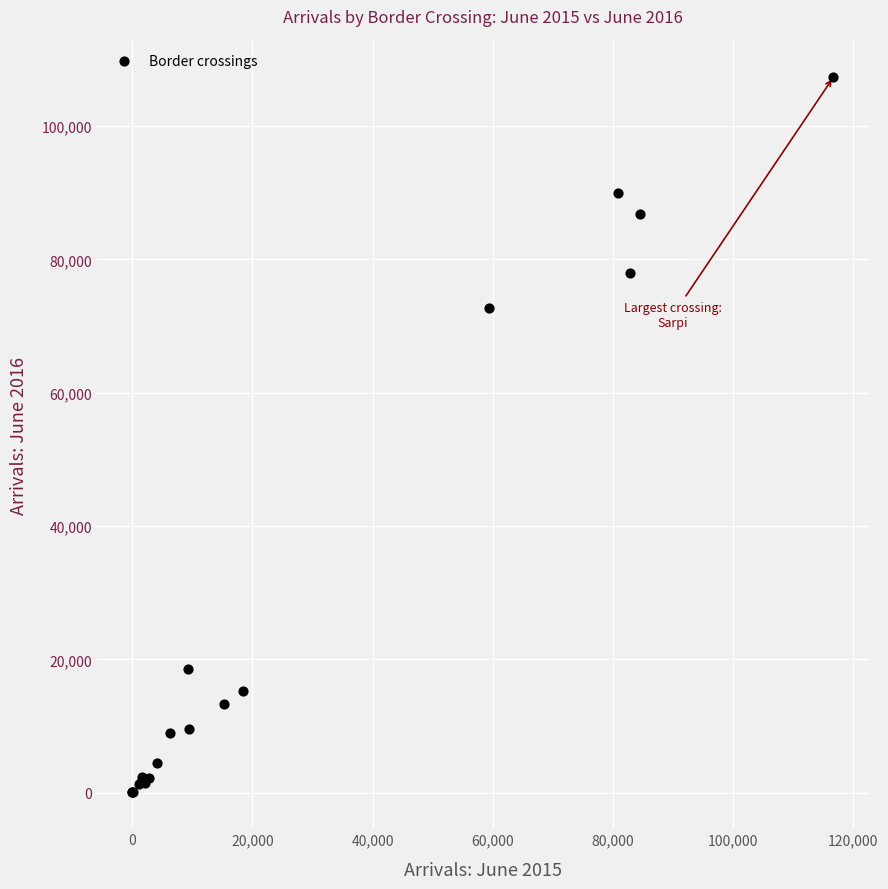

What Y value in the scatter plot is closest to 53670?

72769